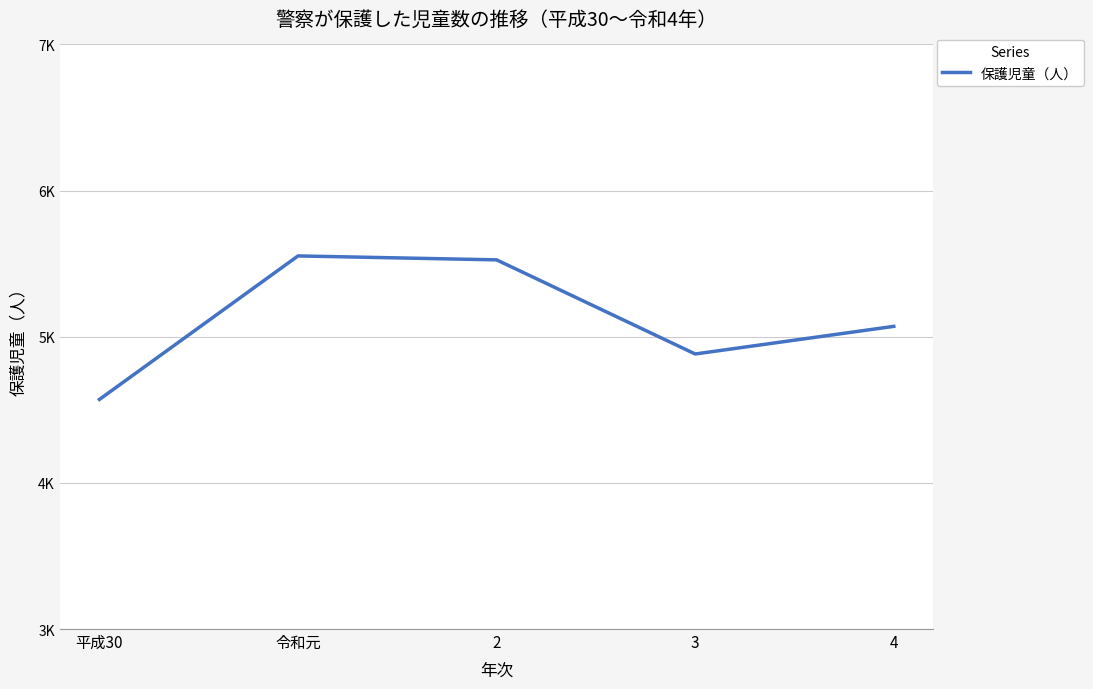

What is the difference between the values at 2 and 令和元?

27